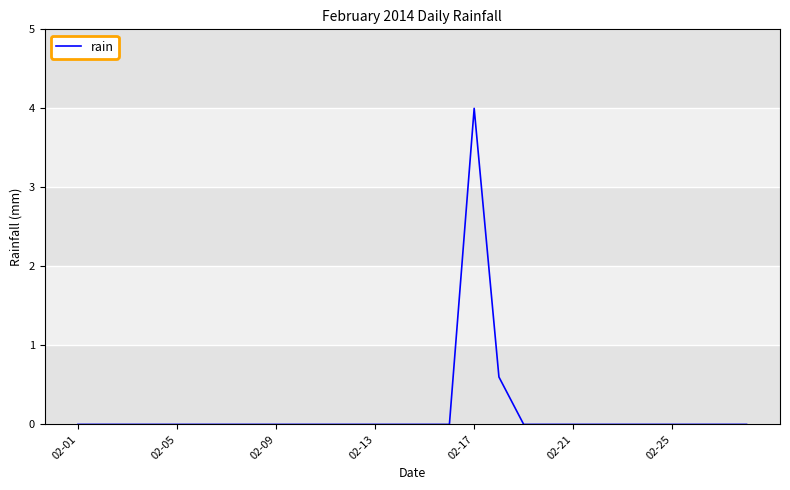

Does the chart have visible grid lines?

Yes